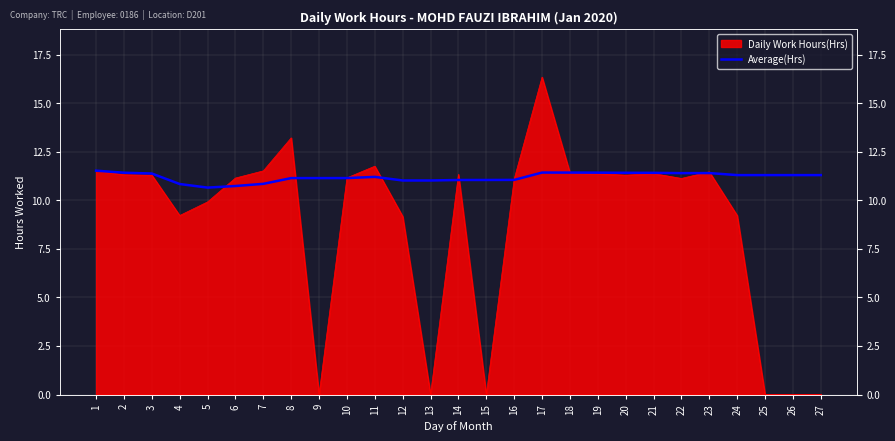

Where does the data first go above 11?

1